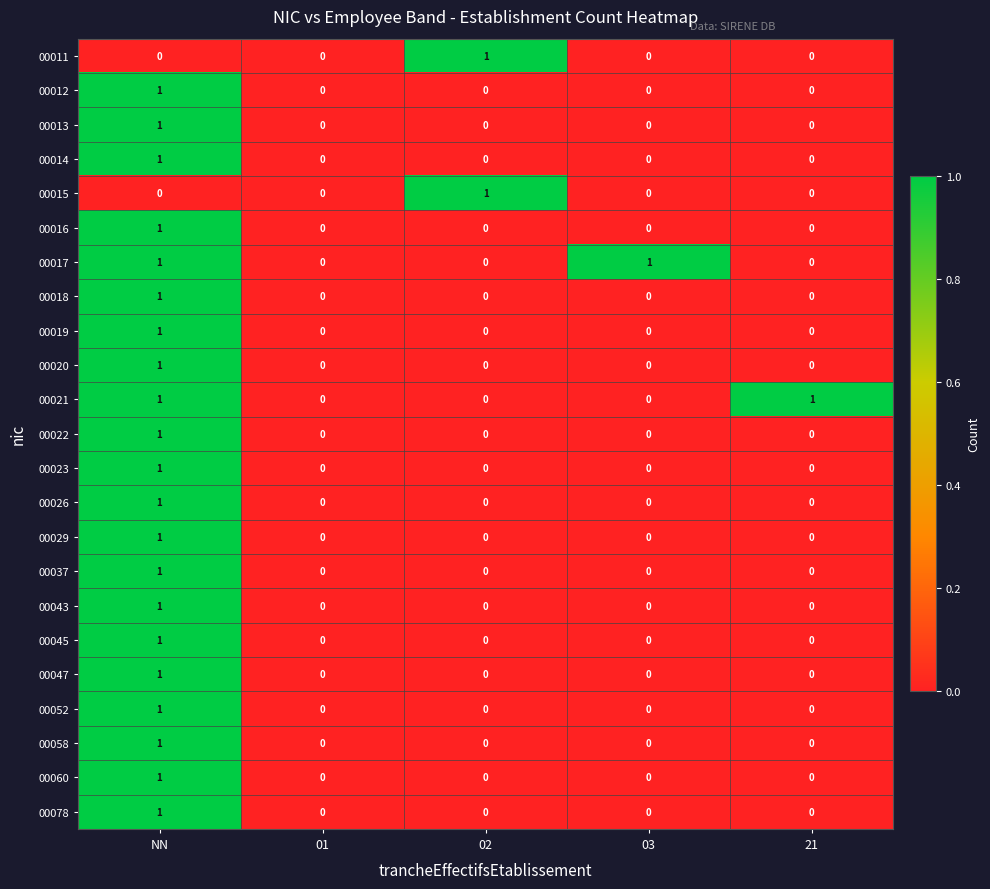

What is the total value across all series at NN?

21